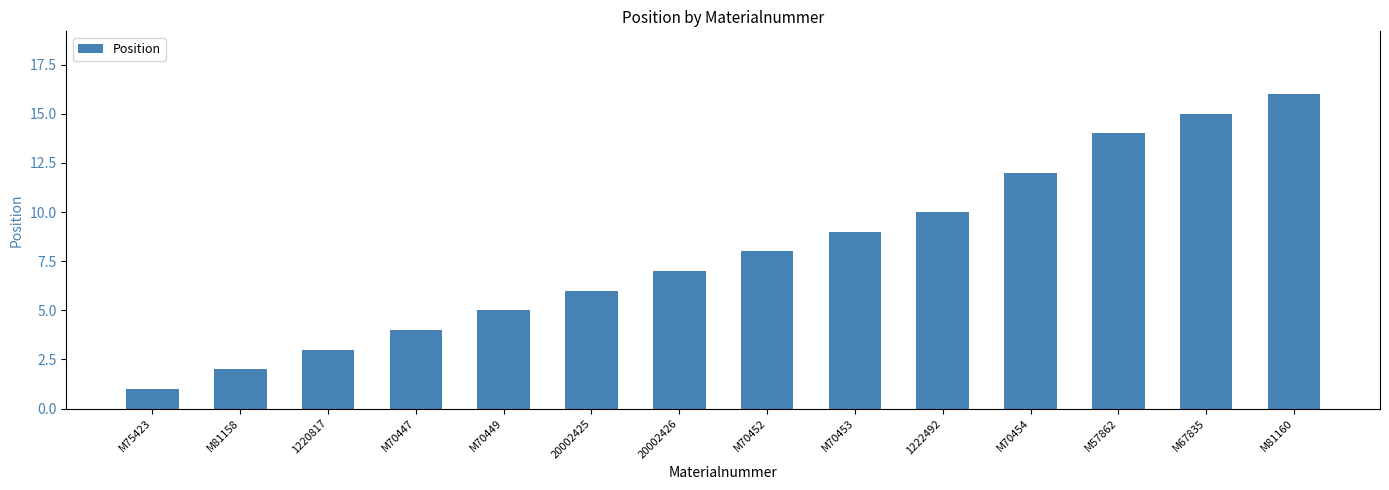

Approximately how many times larger is the value at M70449 compared to 1220817?

1.7